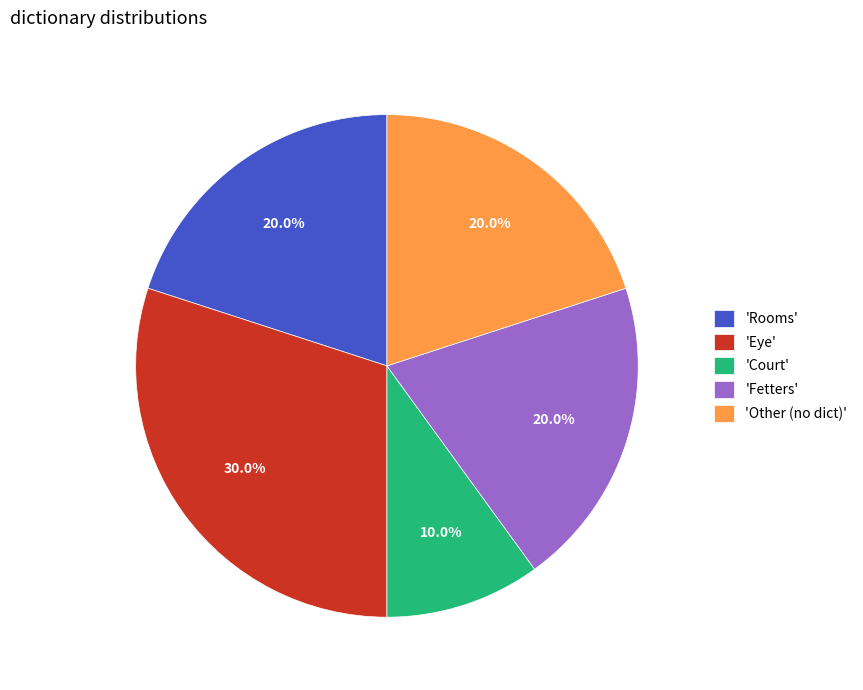

Is 'Rooms' the majority of the pie?

No